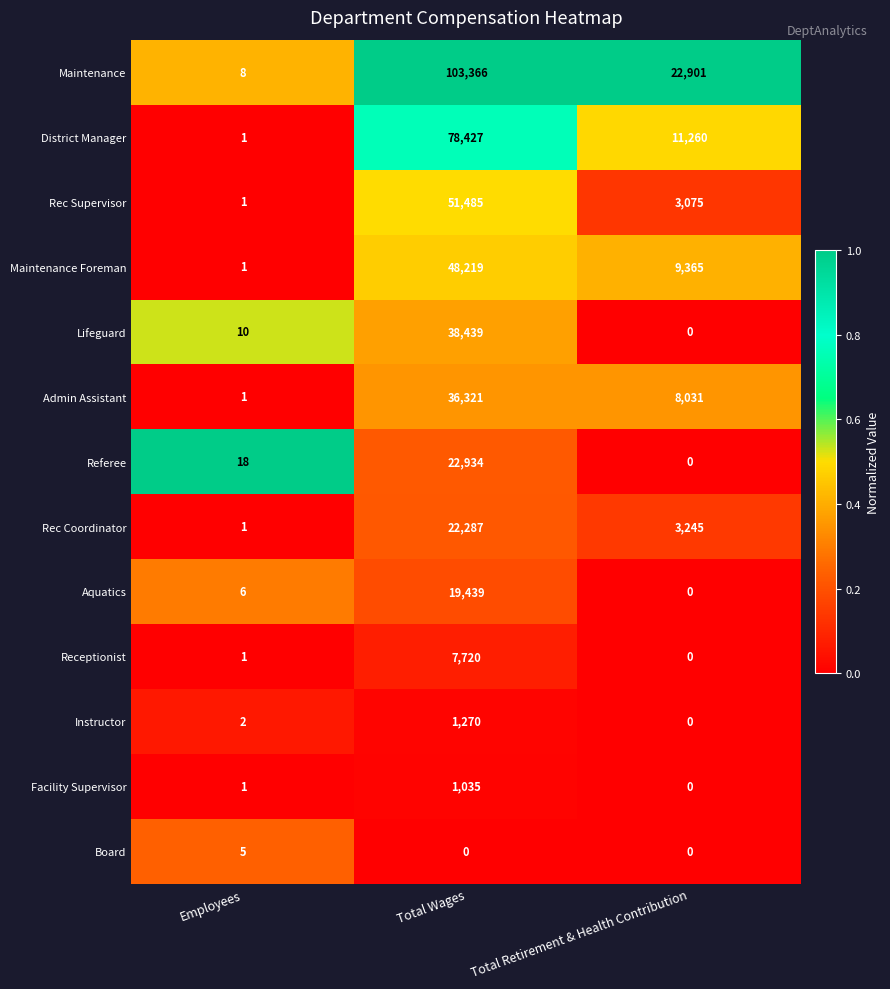

Which series has the largest range (max minus min)?

Maintenance